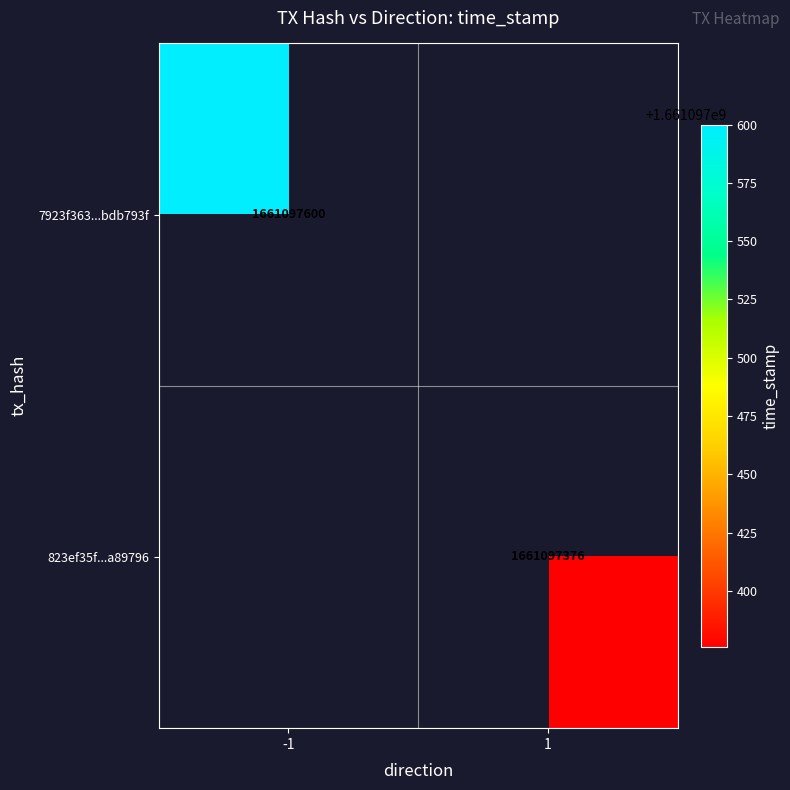

Reading right to left, list all the values displayed in this chart.

7923f363b4183de69fad89d255079c16bdb793f: time_stamp=1661097600	direction=-1
823ef35fd206db60c46d7c8533987060ba89796: time_stamp=1661097376	direction=1